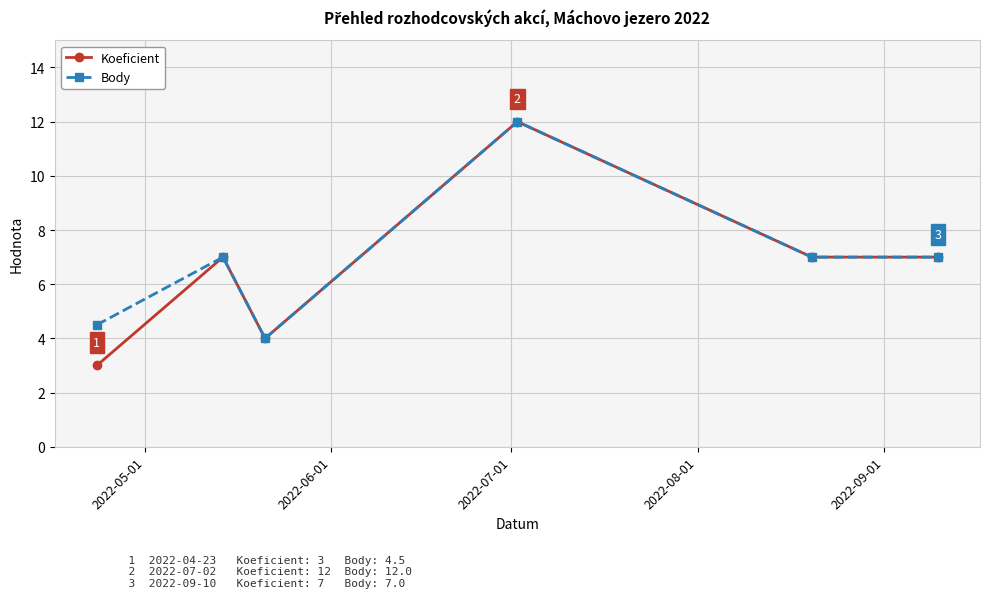

Is this an area chart (filled region under the line)?

No